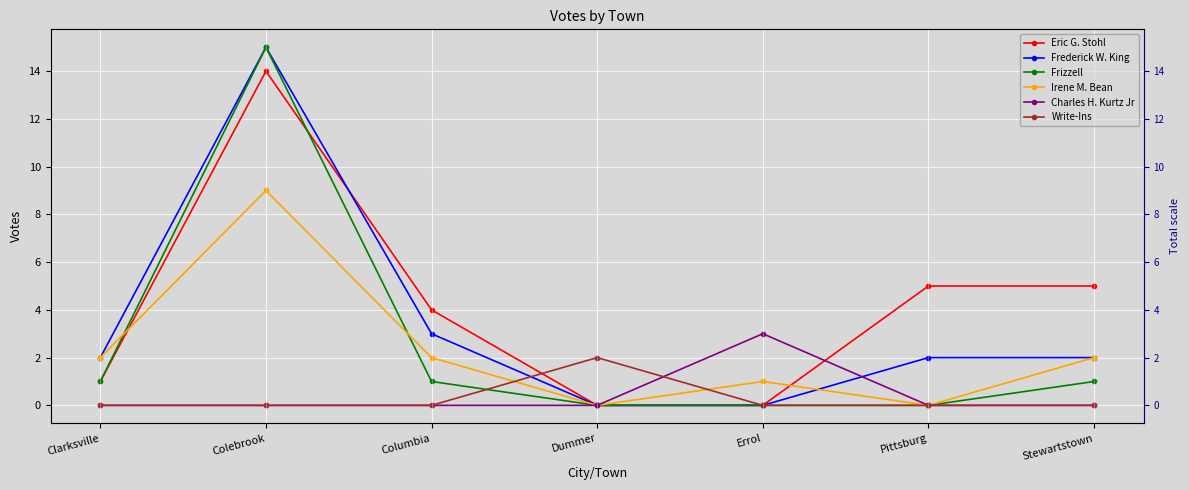

Reading left to right, what are all the values shown in this chart?

Eric G. Stohl: 1	14	4	0	0	5	5
Frederick W. King: 2	15	3	0	0	2	2
Frizzell: 1	15	1	0	0	0	1
Irene M. Bean: 2	9	2	0	1	0	2
Charles H. Kurtz Jr: 0	0	0	0	3	0	0
Write-Ins: 0	0	0	2	0	0	0